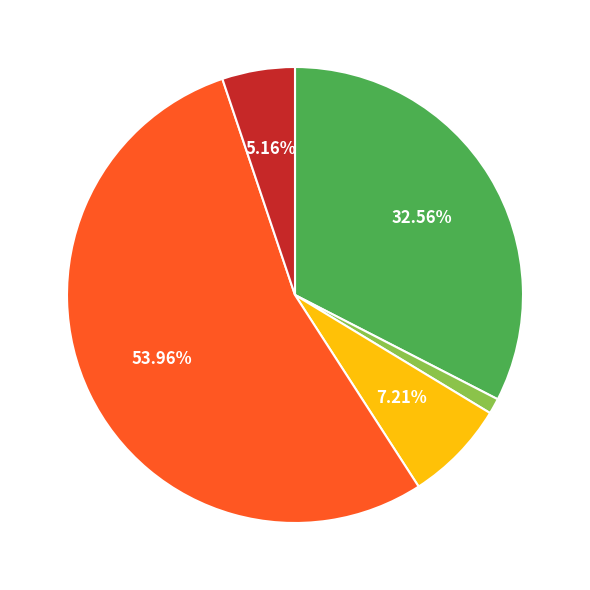

To the nearest percent, what is the difference between the largest and smallest slice percentages?

53%